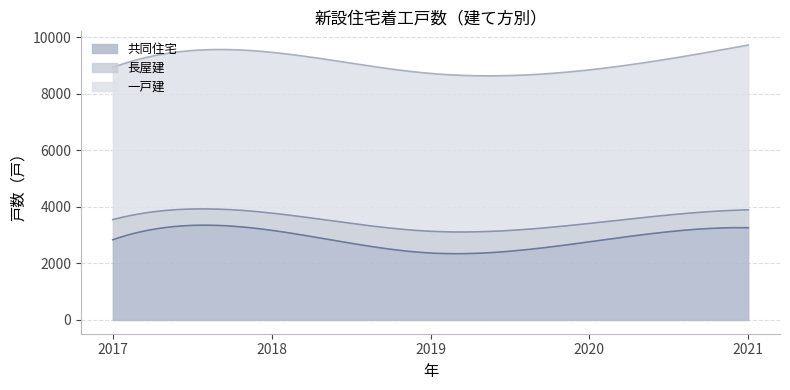

At which category does 共同住宅 reach its first local peak?

2018